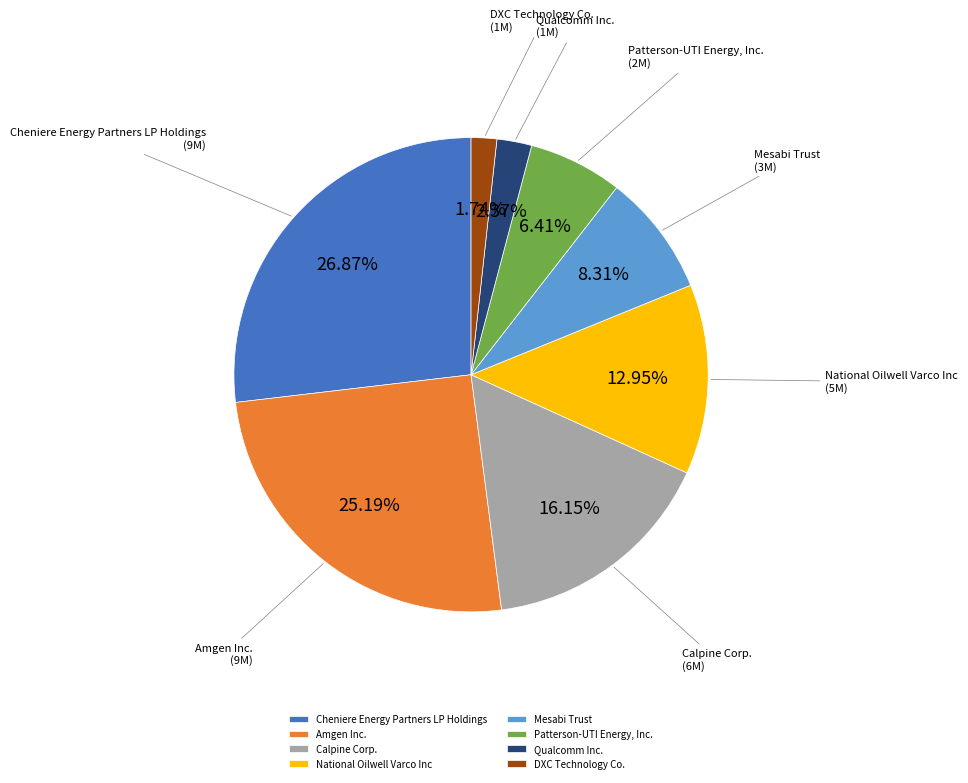

Which slice is the smallest?

DXC Technology Co.